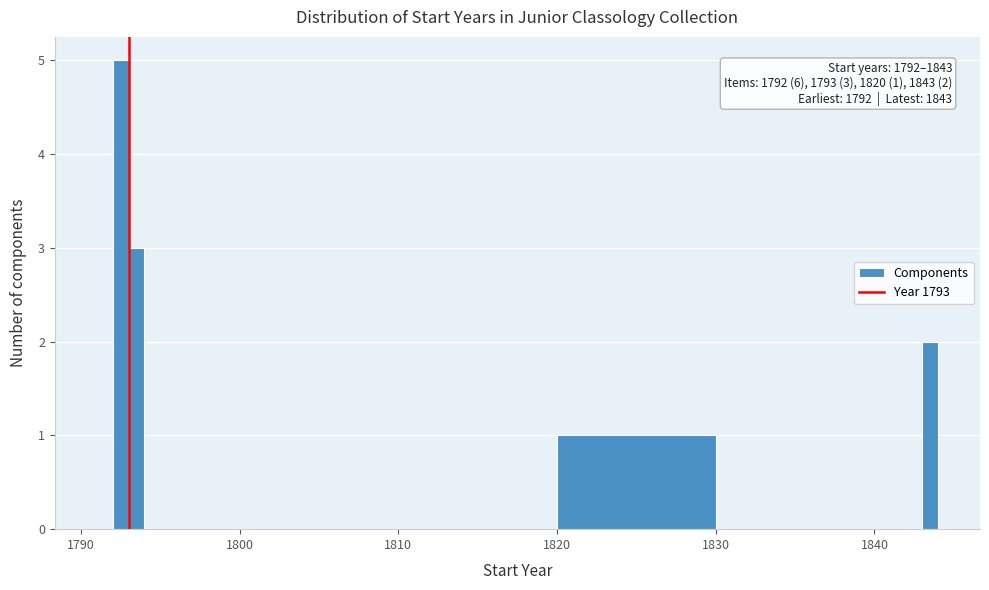

Read against the x-axis, roughly where is the centre of the tallest bar?

1793